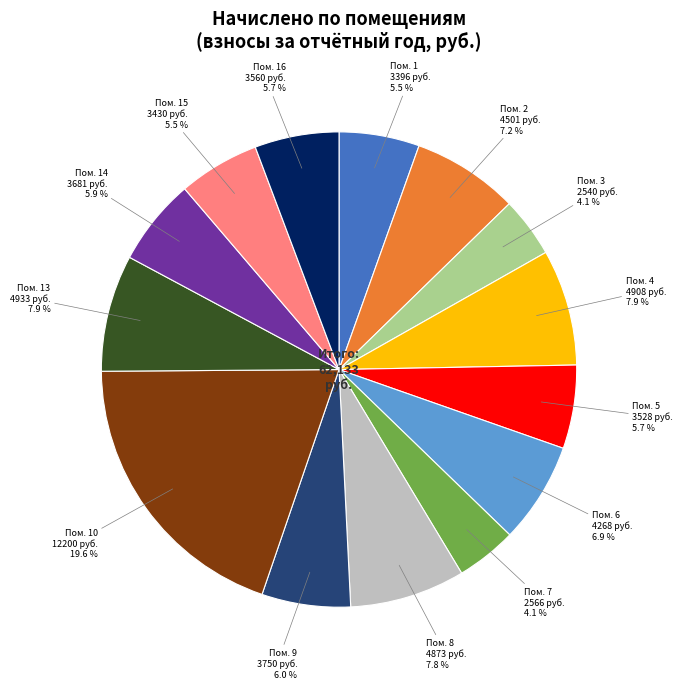

Is there any slice that represents more than half of the pie?

No